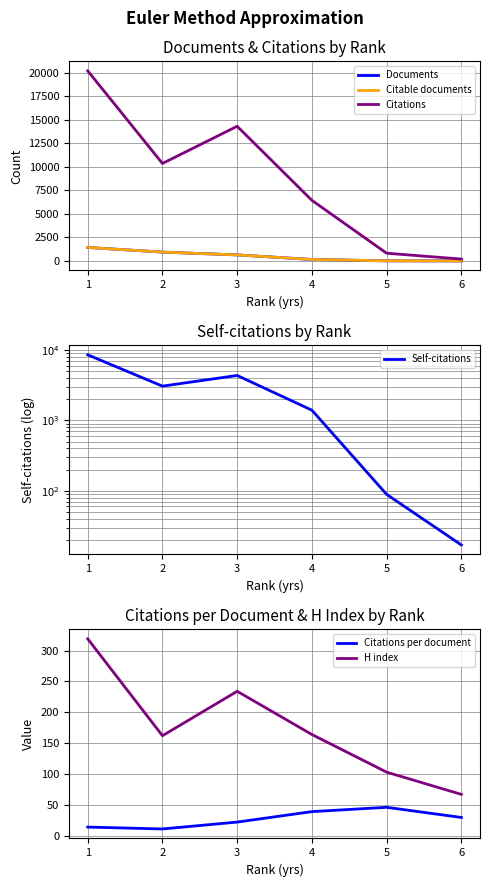

What is the smallest value displayed?

7.0